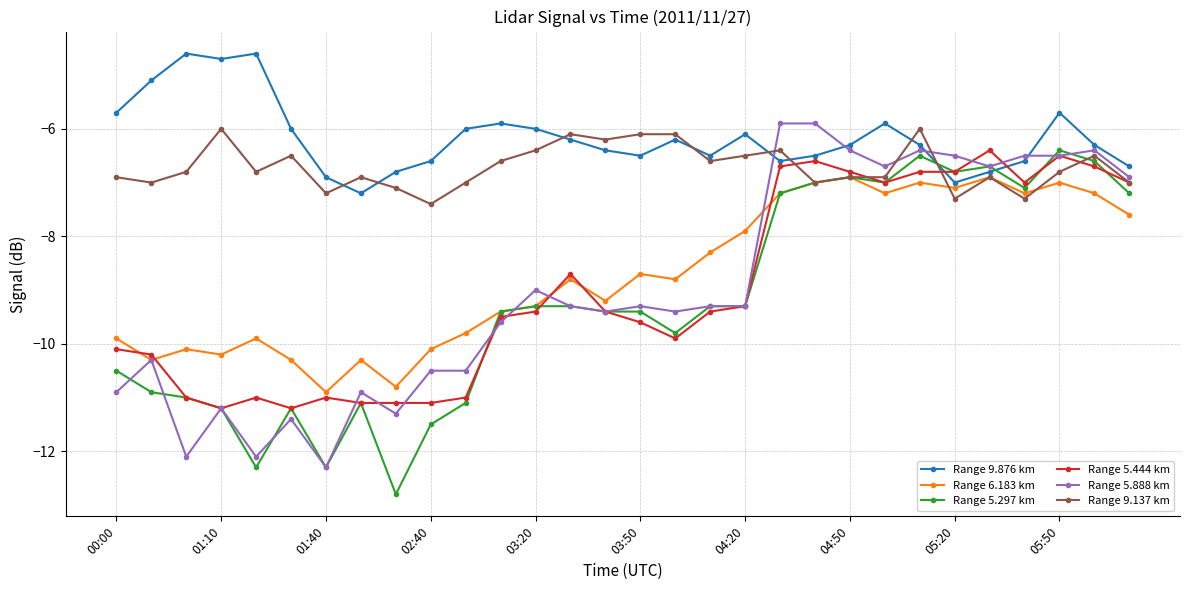

Which series has the largest total across all categories?

Range 9.876 km